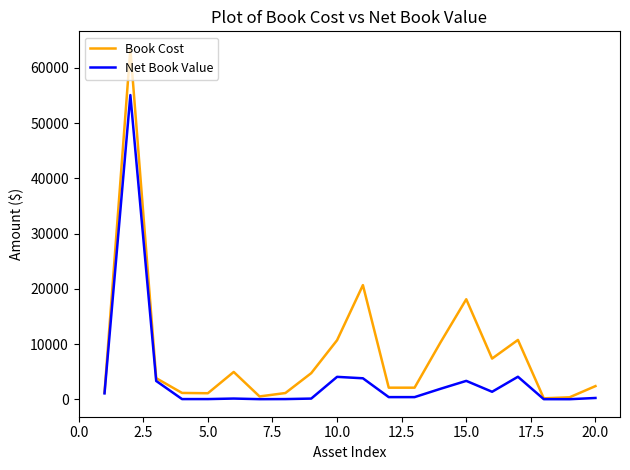

Rank the series by their average value, from highest to lowest.

Book Cost, Net Book Value